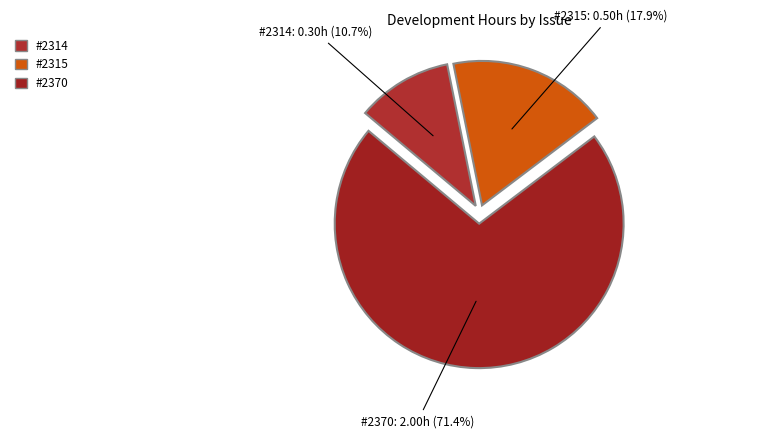

What percentage is NOT represented by #2370?

28.6%